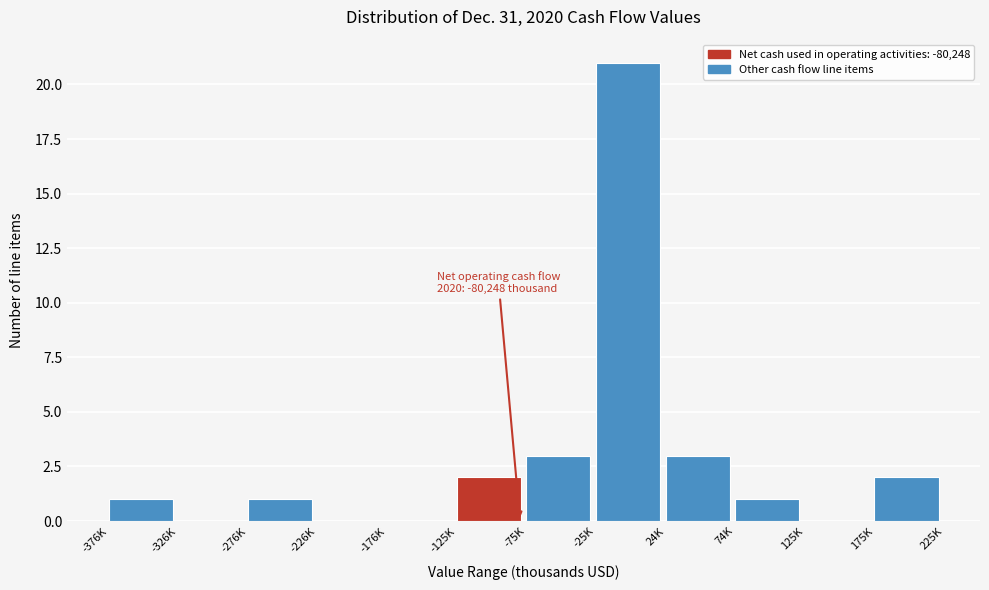

Reading right to left, list all the values displayed in this chart.

175K=2	125K=0	74K=1	24K=3	-25K=21	-75K=3	-125K=2	-176K=0	-226K=0	-276K=1	-326K=0	-376K=1